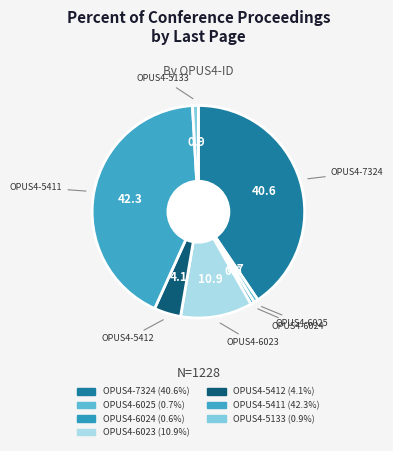

How many slices are in this pie chart?

7